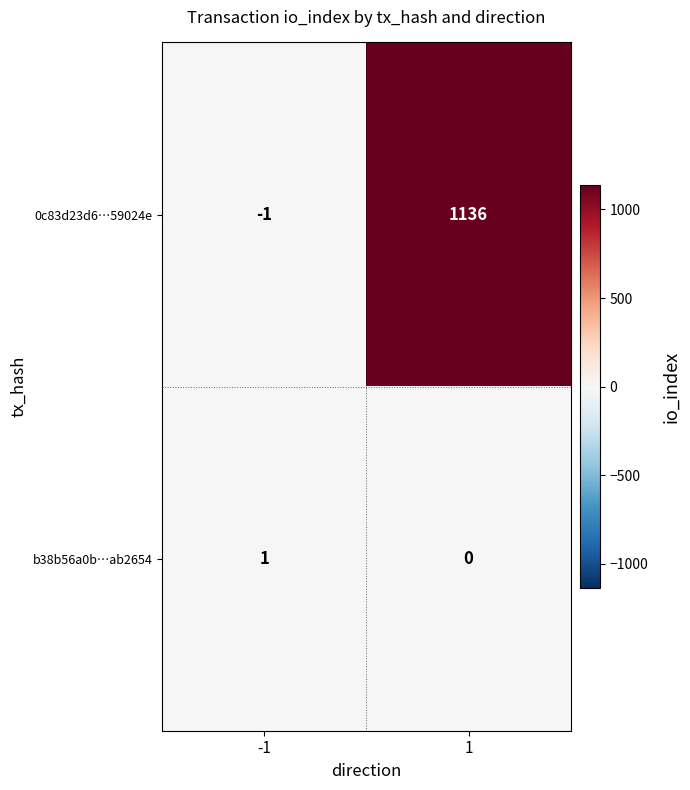

Rank the series by their average value, from lowest to highest.

b38b56a0b…ab2654, 0c83d23d6…59024e